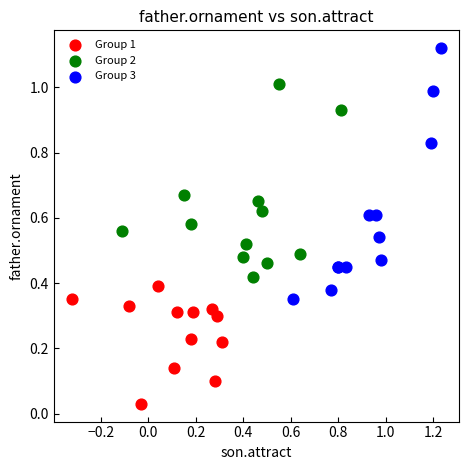

Which series has the widest spread of Y values?

Group 3